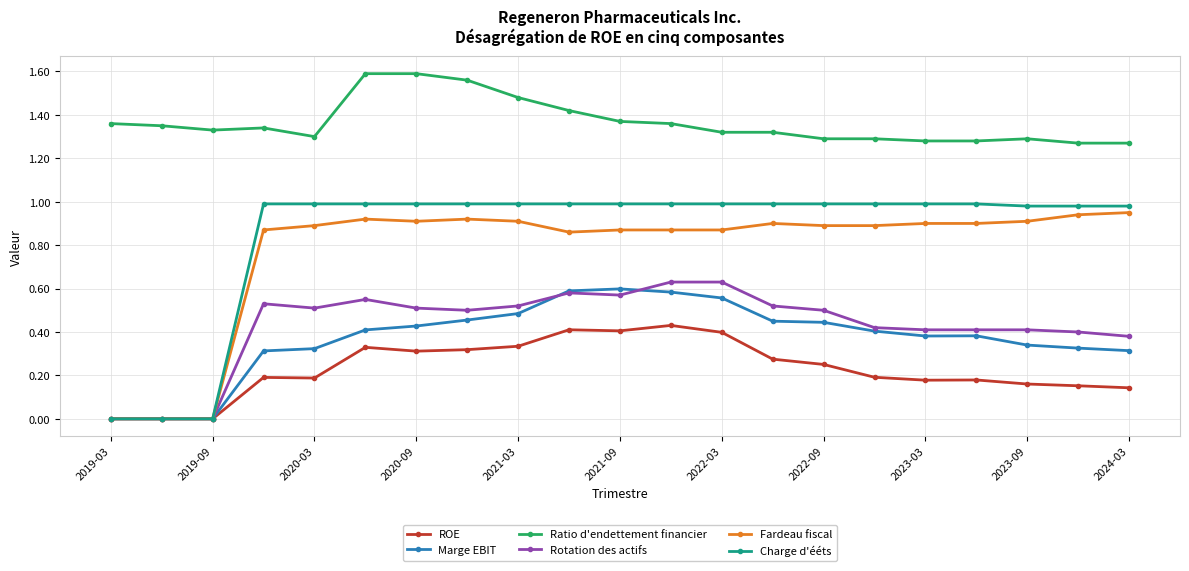

True or false: Ratio d'endettement financier and ROE cross at least once.

False